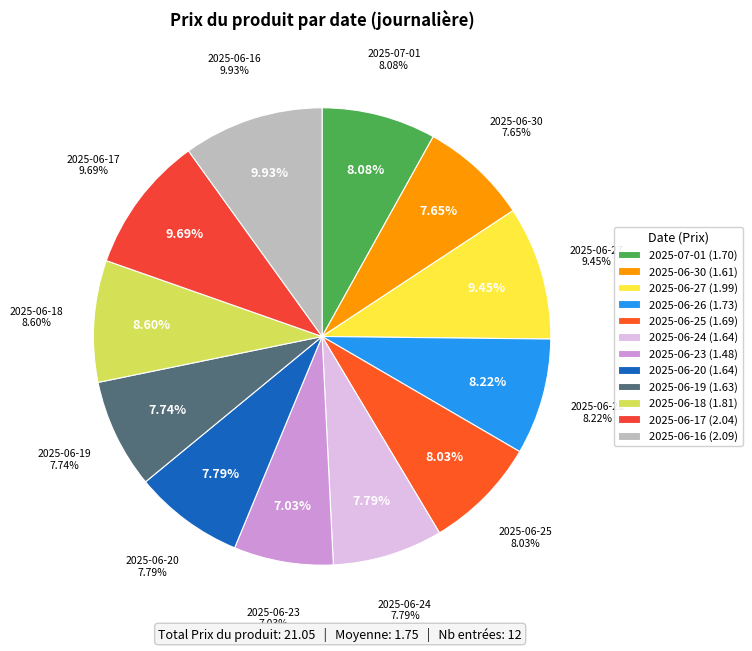

Which slice is the largest?

2025-06-16